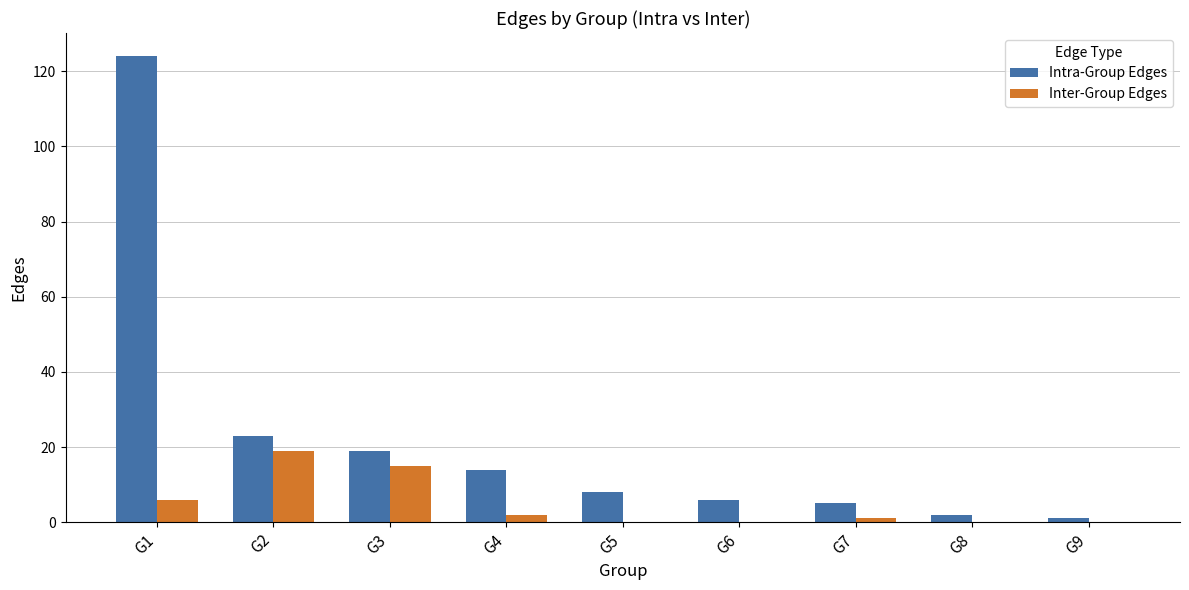

Reading left to right, list all the values displayed in this chart.

Intra-Group Edges: 124	23	19	14	8	6	5	2	1
Inter-Group Edges: 6	19	15	2	0	0	1	0	0